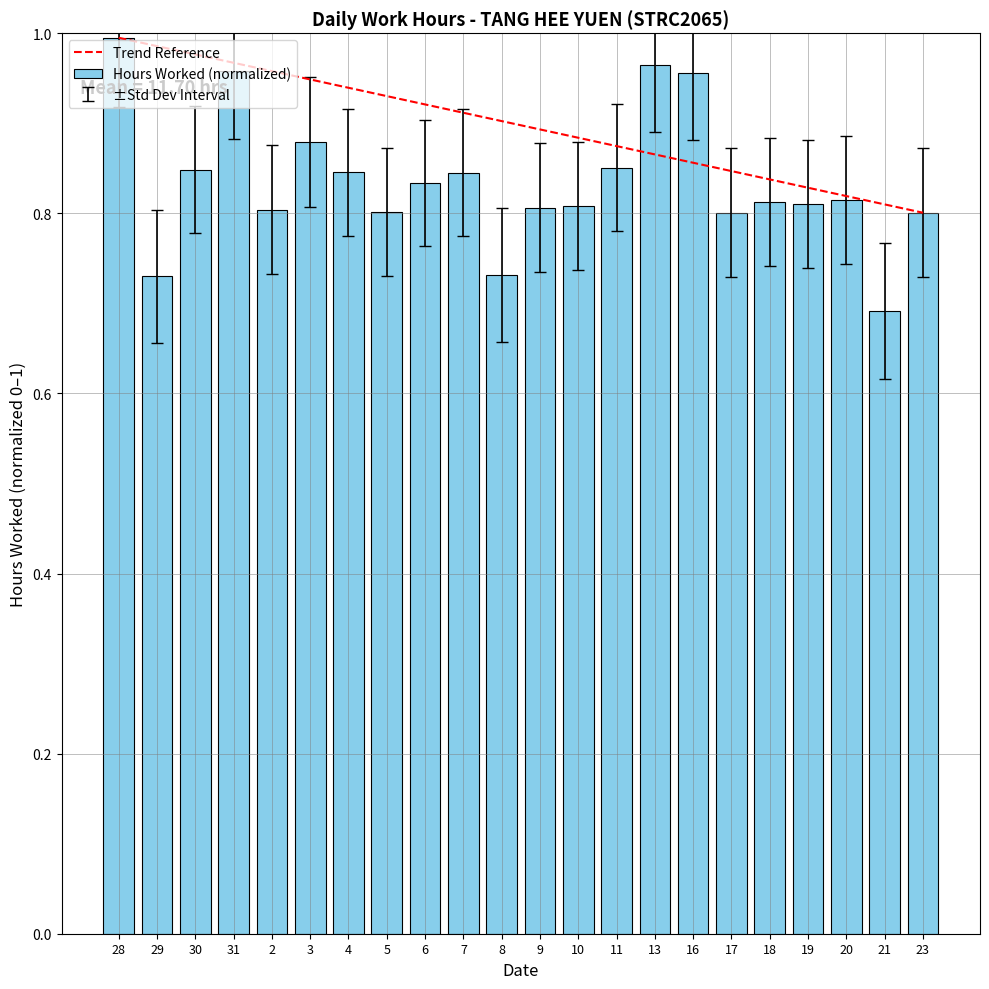

Between 29 and 13, which is larger?

13